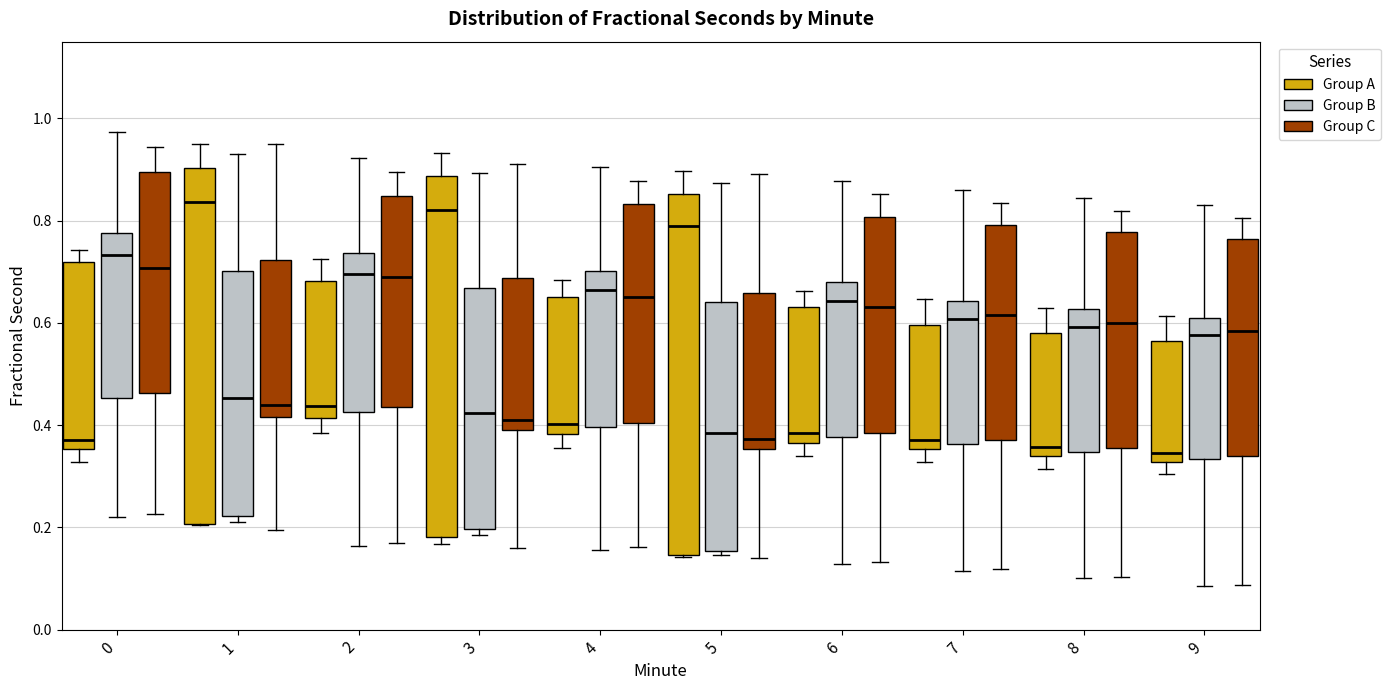

Reading left to right, transcribe this box plot: for each box, give where its median line is, the range the box spans, and where its two whiskers end, as read against the y-axis. The values are not printed on the chart, so give them approximately, as read against the axis.

0 (Group A): median 0.38, box 0.36 to 0.72, whiskers 0.32 to 0.74
0 (Group B): median 0.74, box 0.46 to 0.78, whiskers 0.22 to 0.98
0 (Group C): median 0.70, box 0.46 to 0.90, whiskers 0.22 to 0.94
1 (Group A): median 0.84, box 0.20 to 0.90, whiskers 0.20 to 0.96
1 (Group B): median 0.46, box 0.22 to 0.70, whiskers 0.20 to 0.94
1 (Group C): median 0.44, box 0.42 to 0.72, whiskers 0.20 to 0.94
2 (Group A): median 0.44, box 0.42 to 0.68, whiskers 0.38 to 0.72
2 (Group B): median 0.70, box 0.42 to 0.74, whiskers 0.16 to 0.92
2 (Group C): median 0.70, box 0.44 to 0.84, whiskers 0.16 to 0.90
3 (Group A): median 0.82, box 0.18 to 0.88, whiskers 0.16 to 0.94
3 (Group B): median 0.42, box 0.20 to 0.66, whiskers 0.18 to 0.90
3 (Group C): median 0.42, box 0.38 to 0.68, whiskers 0.16 to 0.92
4 (Group A): median 0.40, box 0.38 to 0.66, whiskers 0.36 to 0.68
4 (Group B): median 0.66, box 0.40 to 0.70, whiskers 0.16 to 0.90
4 (Group C): median 0.66, box 0.40 to 0.84, whiskers 0.16 to 0.88
5 (Group A): median 0.78, box 0.14 to 0.86, whiskers 0.14 to 0.90
5 (Group B): median 0.38, box 0.16 to 0.64, whiskers 0.14 to 0.88
5 (Group C): median 0.38, box 0.36 to 0.66, whiskers 0.14 to 0.90
6 (Group A): median 0.38, box 0.36 to 0.64, whiskers 0.34 to 0.66
6 (Group B): median 0.64, box 0.38 to 0.68, whiskers 0.12 to 0.88
6 (Group C): median 0.64, box 0.38 to 0.80, whiskers 0.14 to 0.86
7 (Group A): median 0.38, box 0.36 to 0.60, whiskers 0.32 to 0.64
7 (Group B): median 0.60, box 0.36 to 0.64, whiskers 0.12 to 0.86
7 (Group C): median 0.62, box 0.38 to 0.80, whiskers 0.12 to 0.84
8 (Group A): median 0.36, box 0.34 to 0.58, whiskers 0.32 to 0.64
8 (Group B): median 0.60, box 0.34 to 0.62, whiskers 0.10 to 0.84
8 (Group C): median 0.60, box 0.36 to 0.78, whiskers 0.10 to 0.82
9 (Group A): median 0.34, box 0.32 to 0.56, whiskers 0.30 to 0.62
9 (Group B): median 0.58, box 0.34 to 0.62, whiskers 0.08 to 0.84
9 (Group C): median 0.58, box 0.34 to 0.76, whiskers 0.08 to 0.80